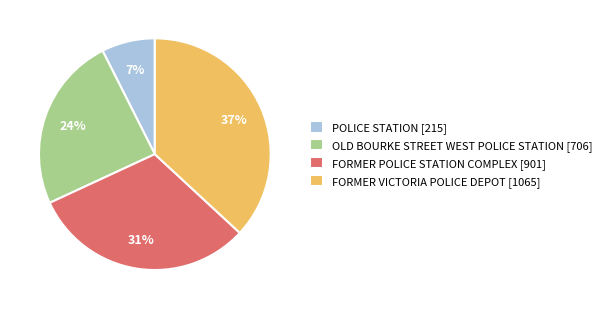

Rank the categories by value from highest to lowest.

FORMER VICTORIA POLICE DEPOT [1065], FORMER POLICE STATION COMPLEX [901], OLD BOURKE STREET WEST POLICE STATION [706], POLICE STATION [215]